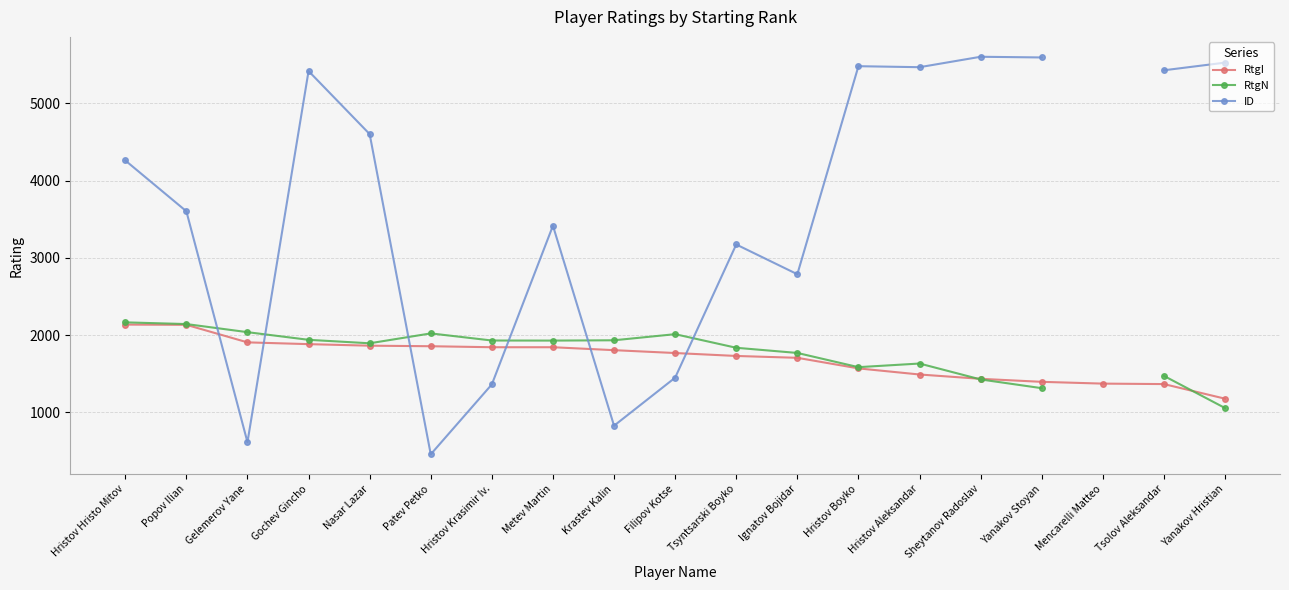

At which category is the sum across all series the highest?

Gochev Gincho